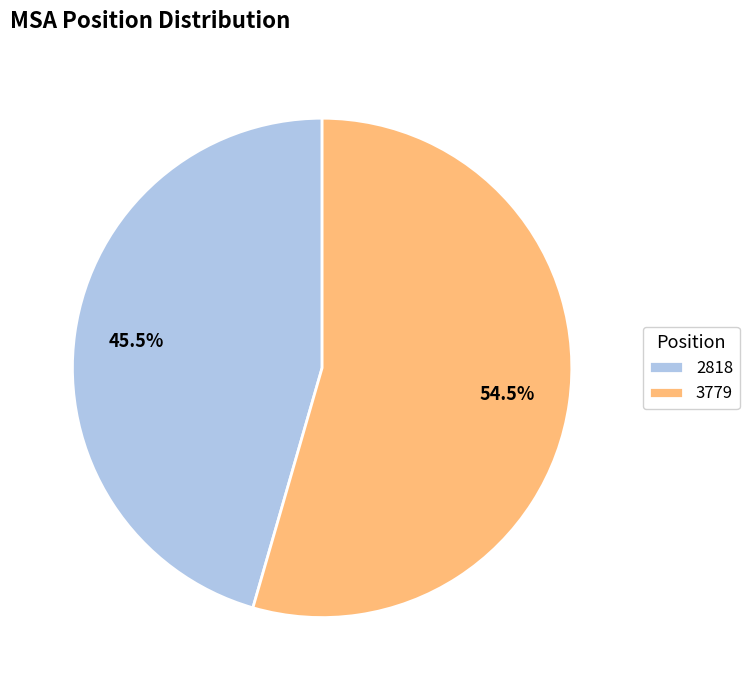

Which slice represents more than half of the pie?

3779